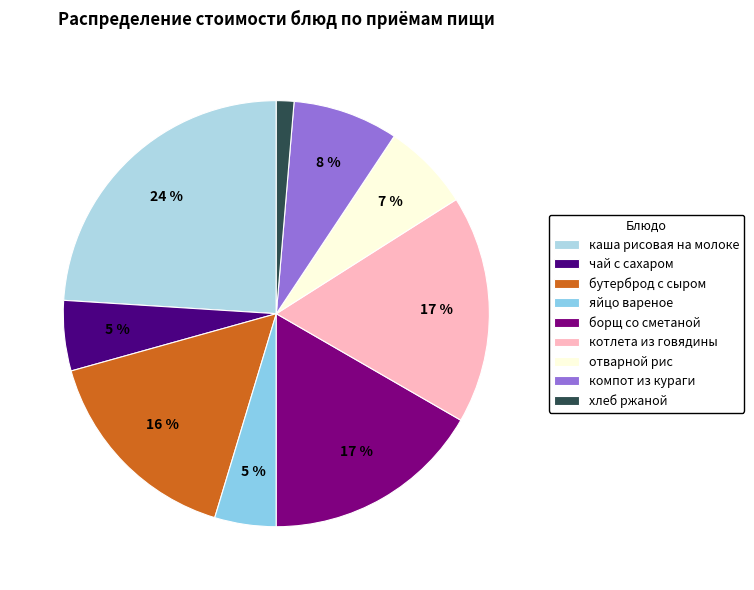

Which slice is the smallest?

хлеб ржаной